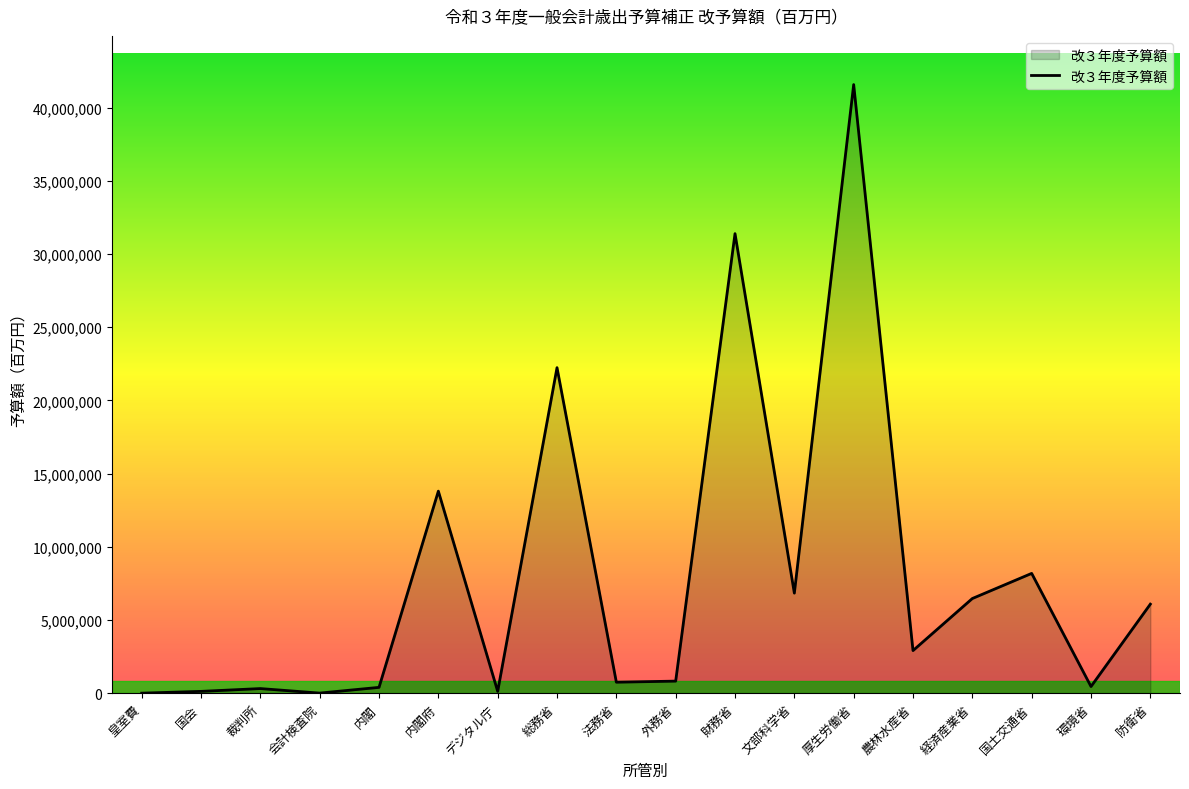

Which category has the highest value across all series?

厚生労働省